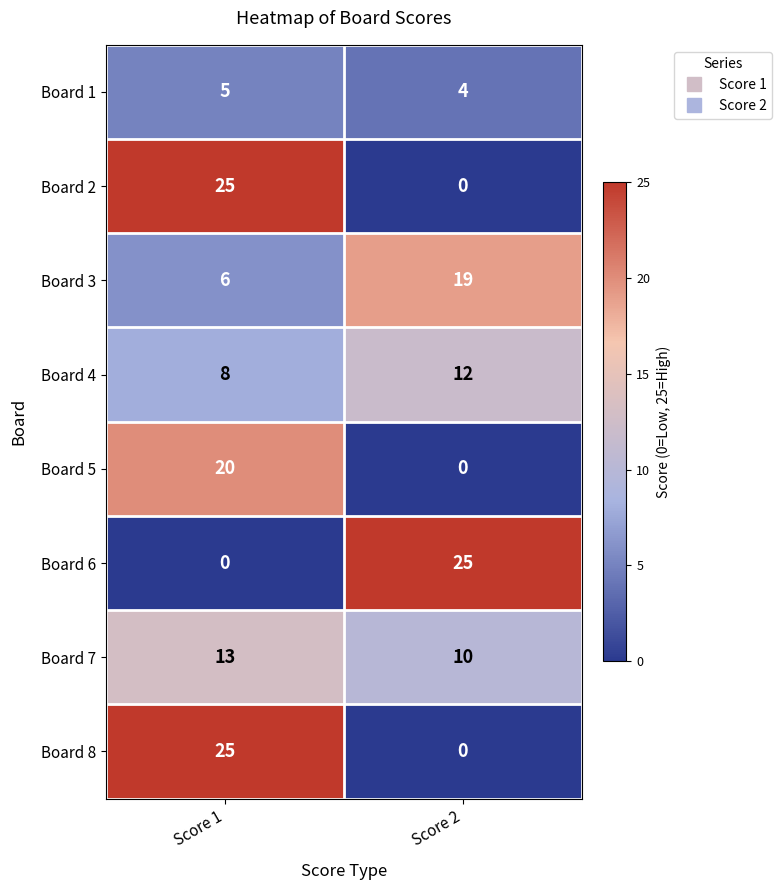

Is it true that Board 1 equals 5 at Score 1?

True